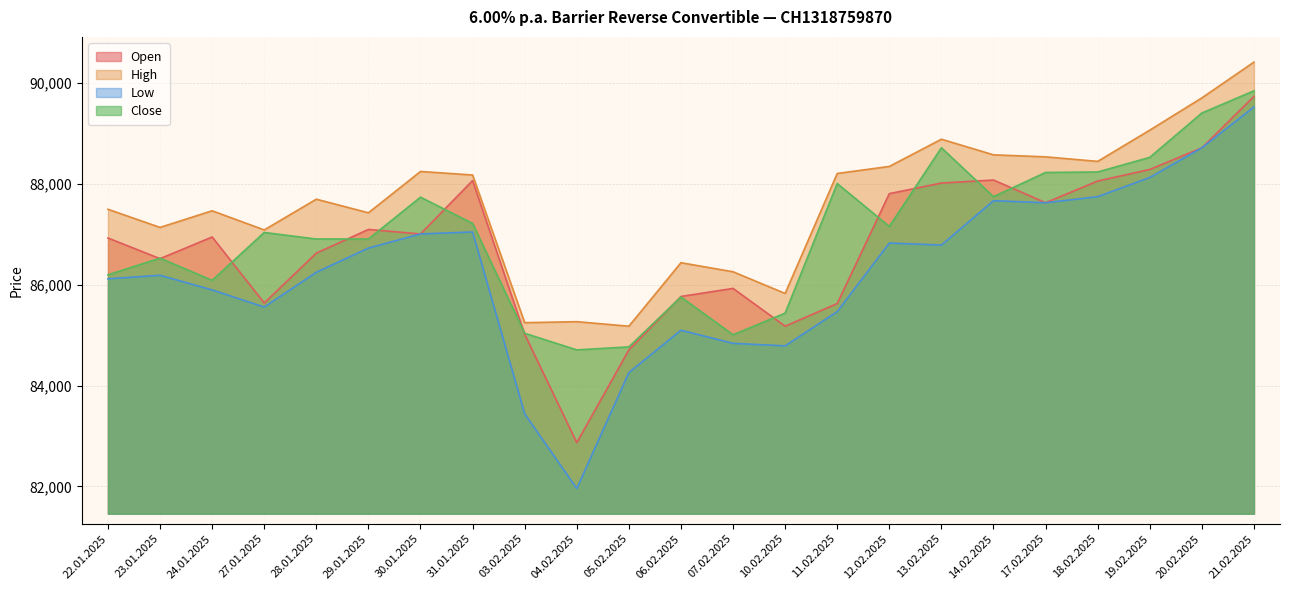

Where do Open and Close first cross each other?

22.01.2025 and 23.01.2025